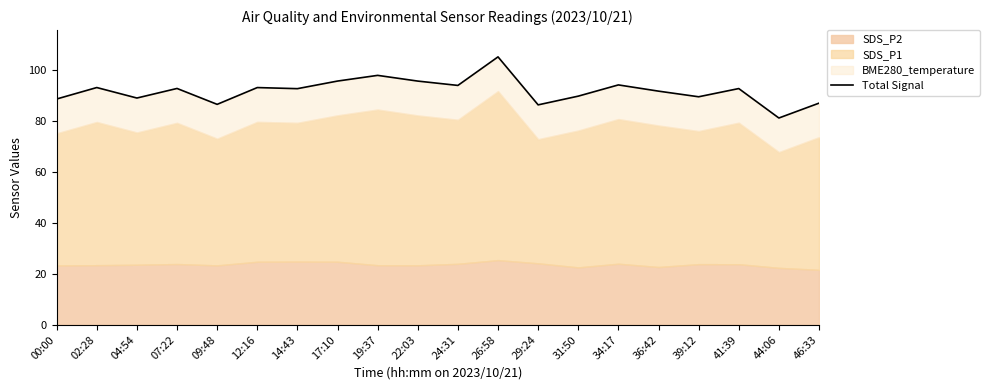

The chart shows a value of 57.9 at 41:39. True or false?

False